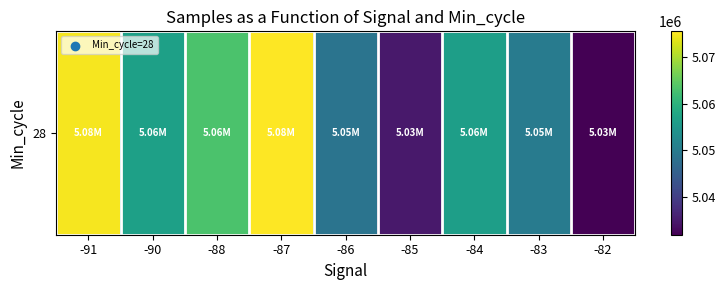

List the labels in order of value, smallest first.

-82, -85, -86, -83, -84, -90, -88, -91, -87